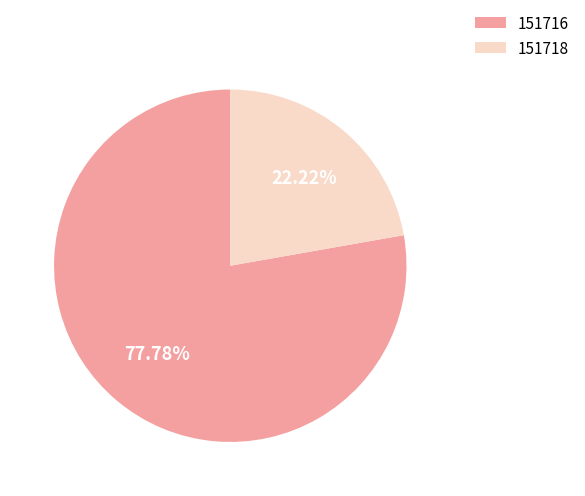

The 151718 slice represents 35% of the pie. True or false?

False